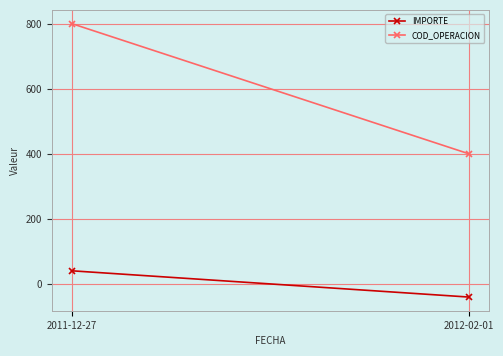

Which series has the widest spread of values?

COD_OPERACION